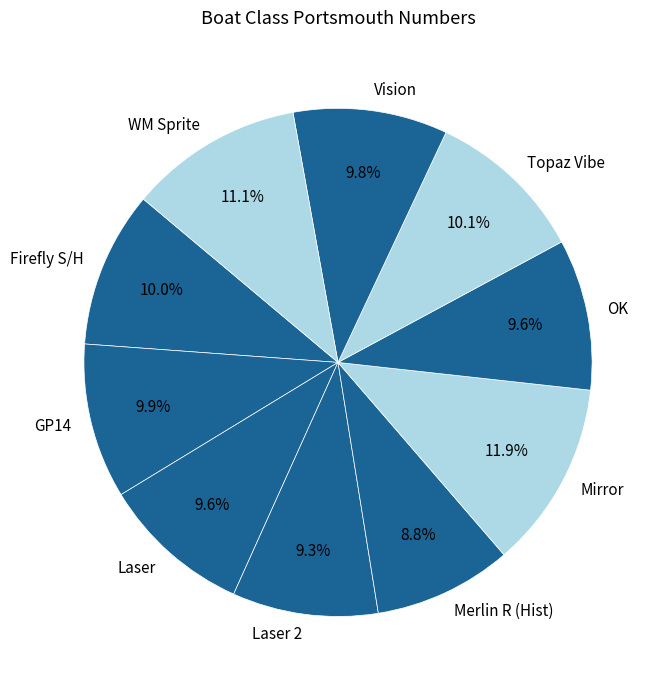

How many segments does this pie chart have?

10